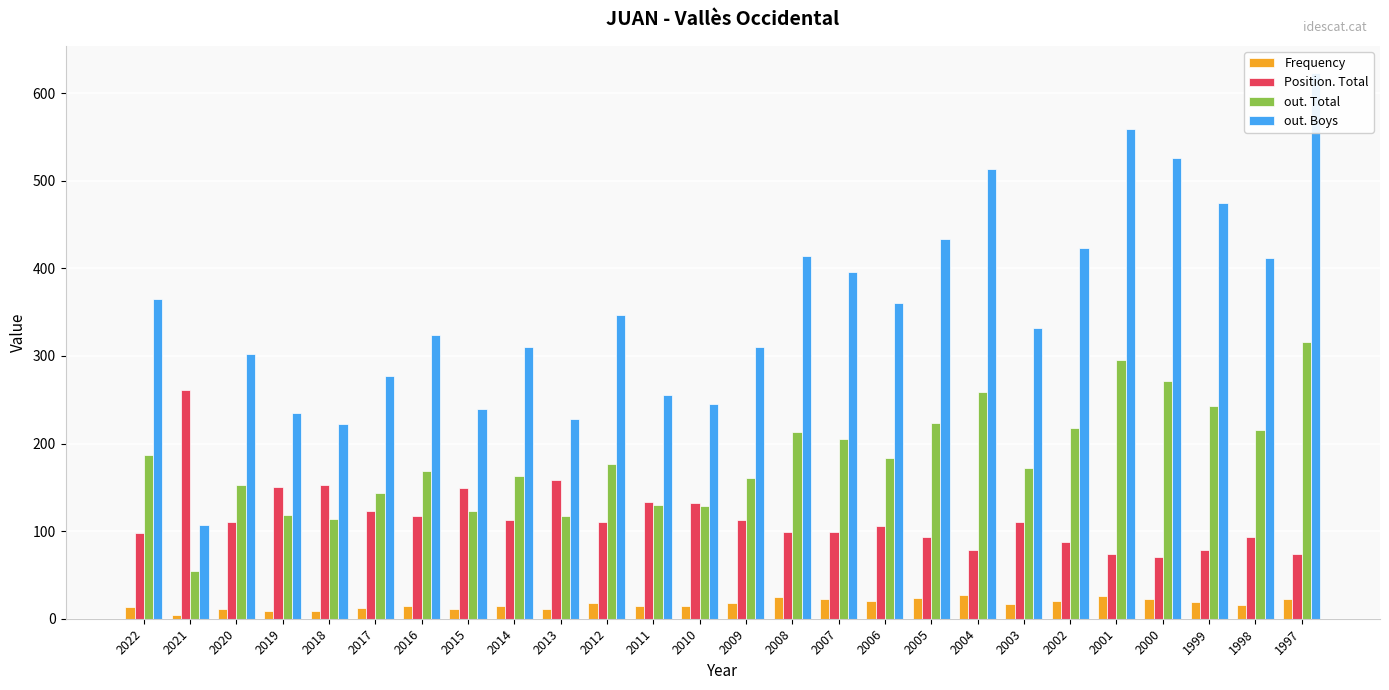

The value of Position. Total at 2020 is 29. True or false?

False